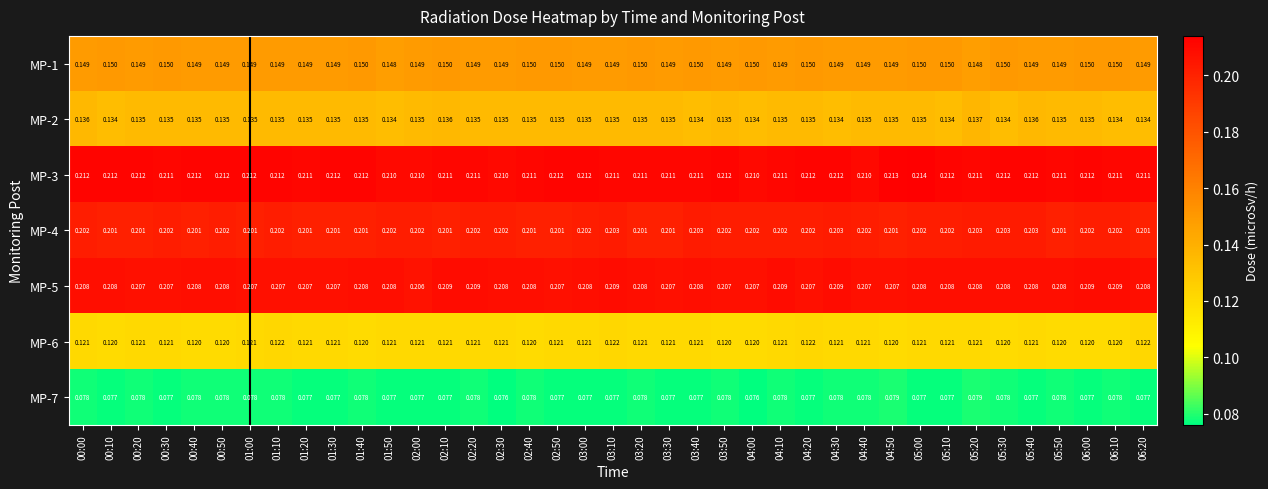

Is the value of MP-4 at 02:00 greater than the value of MP-5 at 01:00?

No